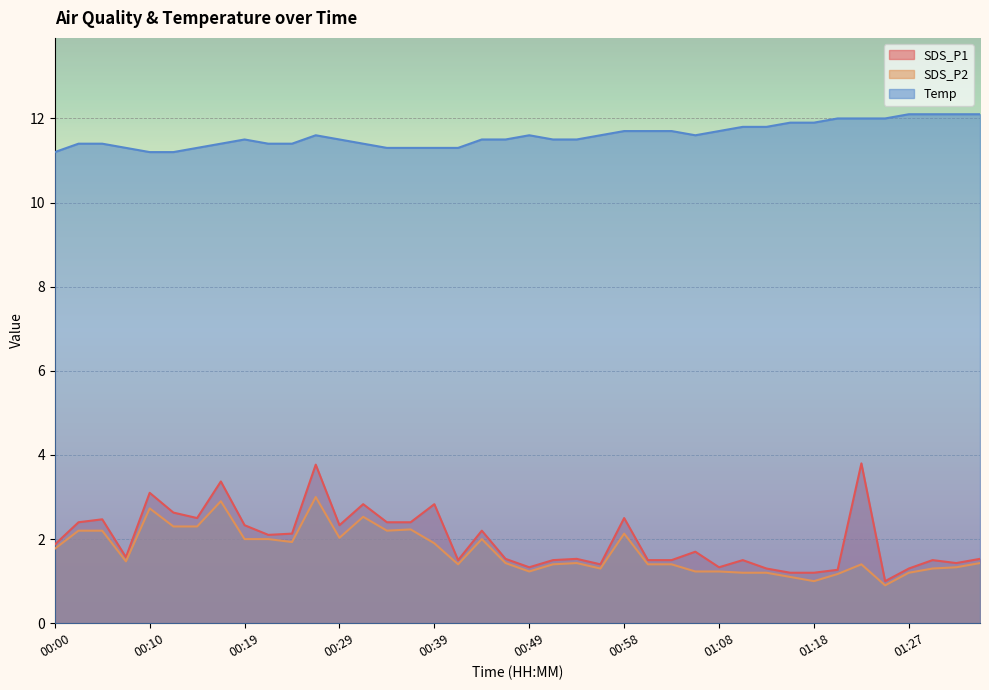

List the labels in order of SDS_P1 value, smallest first.

01:25, 01:15, 01:18, 01:20, 01:13, 01:27, 00:49, 01:08, 00:56, 01:32, 00:41, 00:51, 01:01, 01:03, 01:10, 01:30, 00:46, 00:53, 01:35, 00:07, 01:06, 00:00, 00:22, 00:24, 00:44, 00:19, 00:29, 00:02, 00:34, 00:36, 00:05, 00:14, 00:58, 00:12, 00:32, 00:39, 00:10, 00:17, 00:27, 01:23